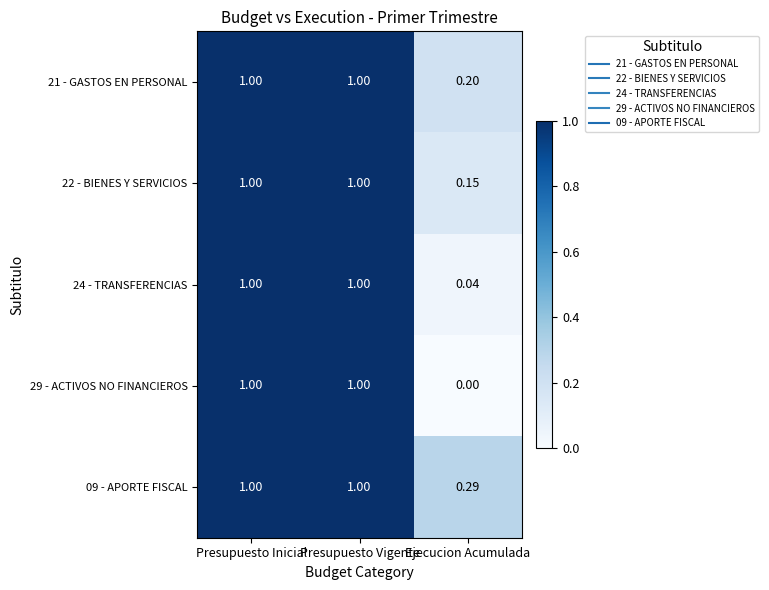

At which label does 29 - ACTIVOS NO FINANCIEROS reach its minimum?

Ejecucion Acumulada